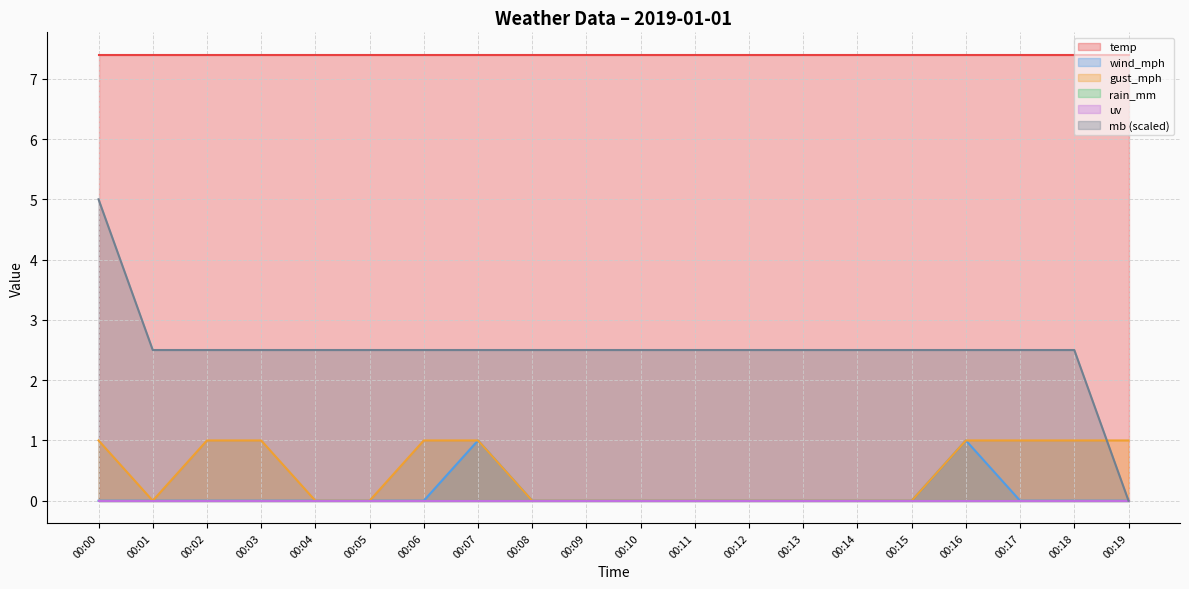

How many wind_mph values are between 0 and 1?

20